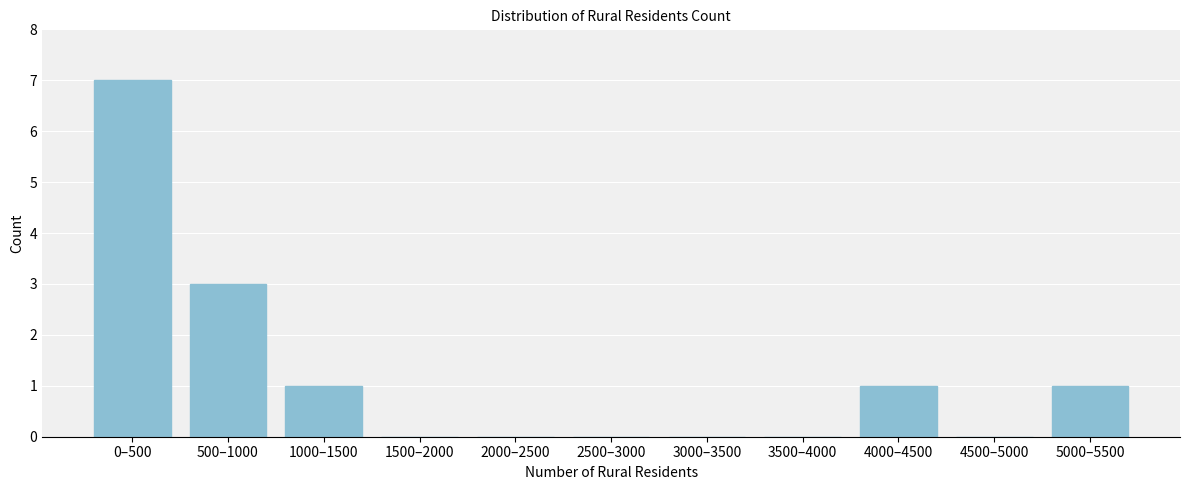

Reading right to left, what are all the values shown in this chart?

5000–5500=1	4500–5000=0	4000–4500=1	3500–4000=0	3000–3500=0	2500–3000=0	2000–2500=0	1500–2000=0	1000–1500=1	500–1000=3	0–500=7